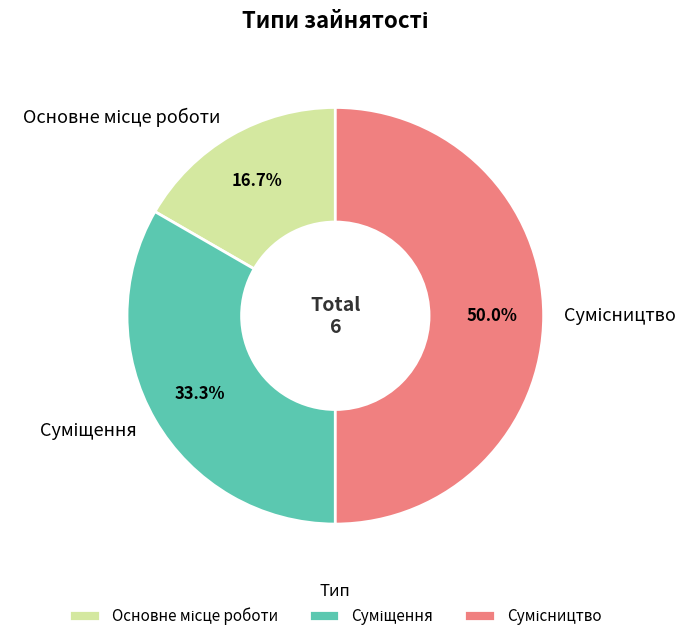

True or false: Суміщення accounts for 44% of the total.

False